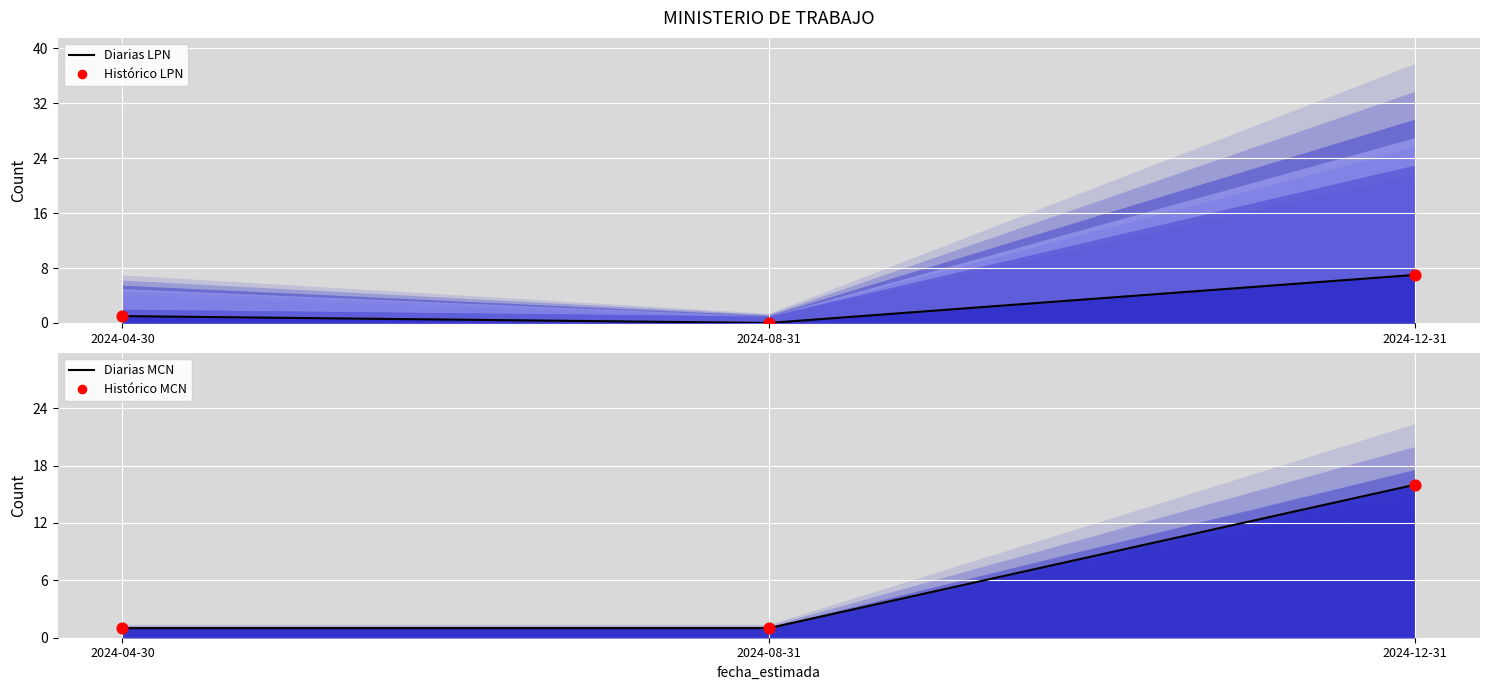

Which series contains the highest Y value?

Licitaciones MCN